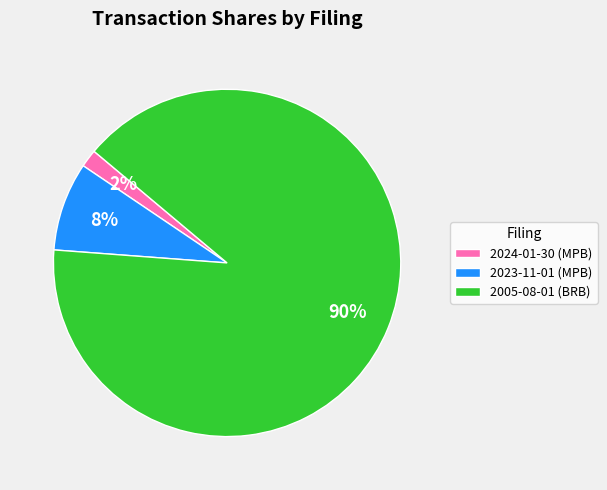

True or false: 2023-11-01 (MPB) accounts for 1% of the total.

False